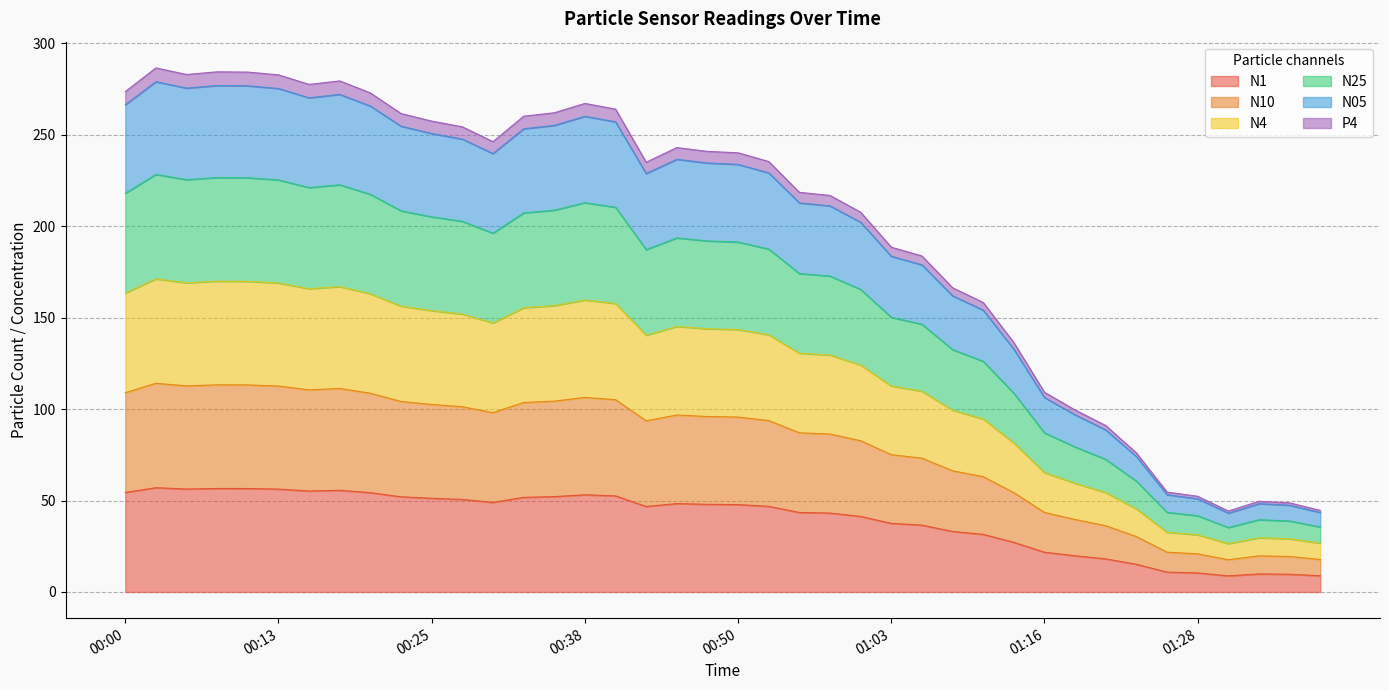

At which category does the chart reach its minimum across all series?

01:31